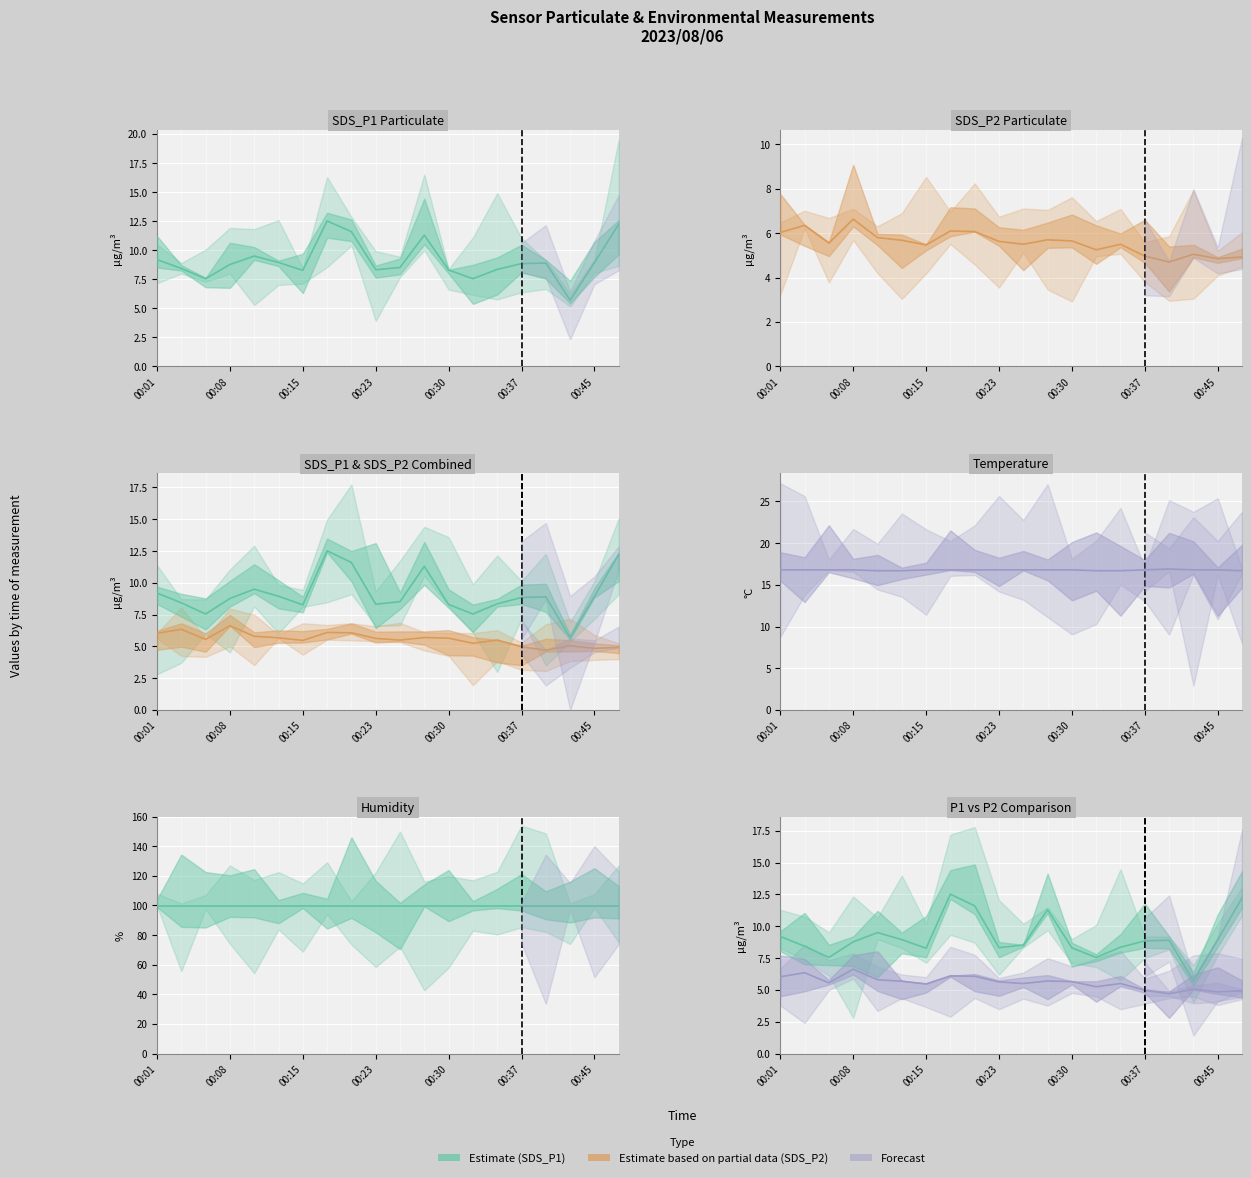

What is the label of the 3rd point from the left?

00:15